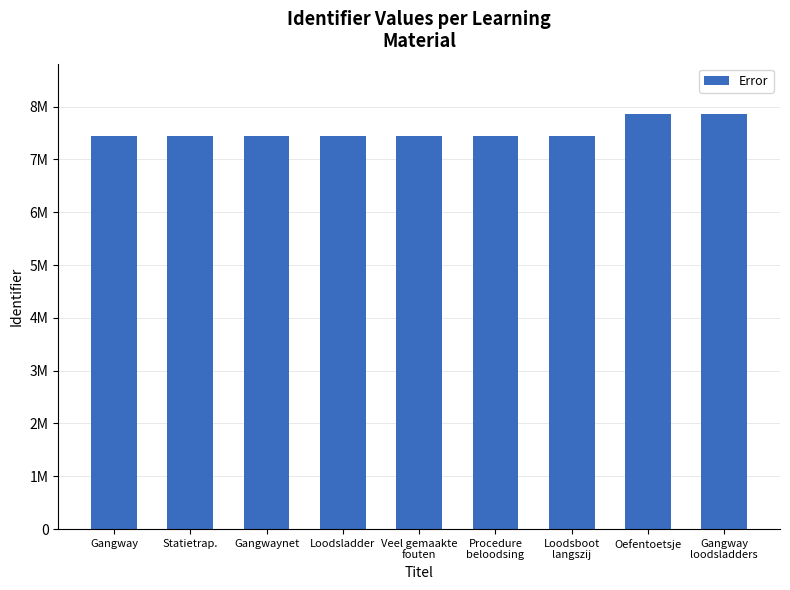

What is the value of the 5th bar from the left?

7440272